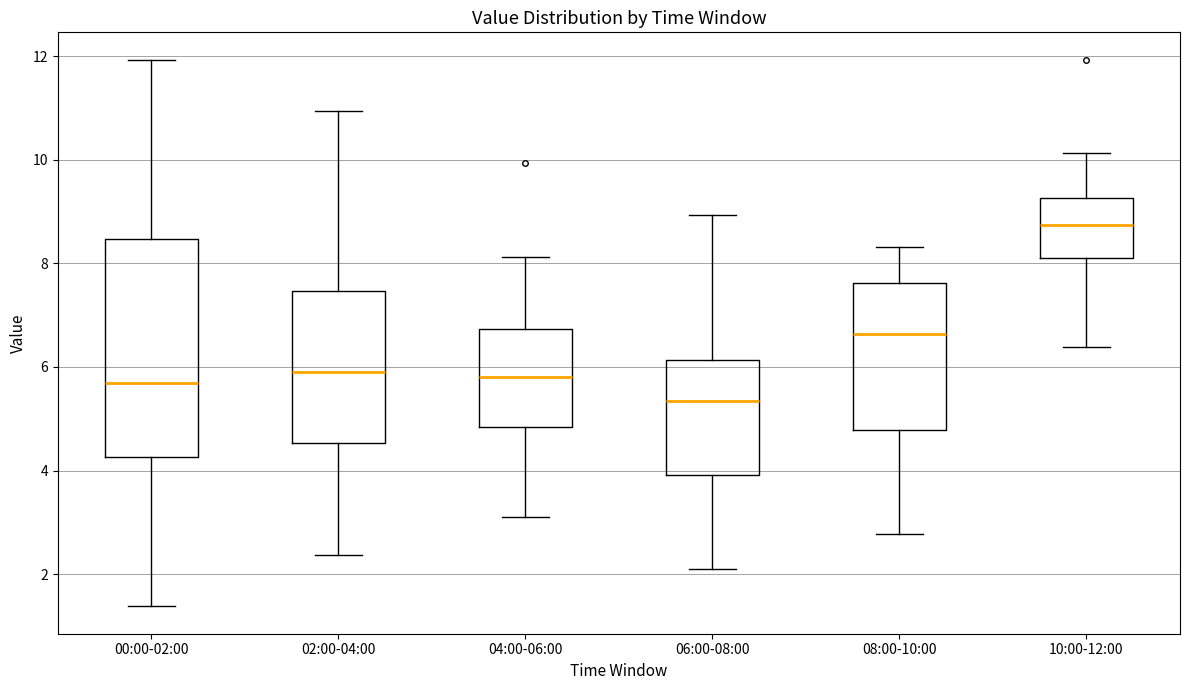

Reading left to right, read every box against the y-axis: the position of its median line, the range the box covers, and the ends of its whiskers. The values are not printed on the chart, so give them approximately, as read against the axis.

00:00-02:00: median 5.6, box 4.2 to 8.4, whiskers 1.4 to 12.0
02:00-04:00: median 6.0, box 4.6 to 7.4, whiskers 2.4 to 11.0
04:00-06:00: median 5.8, box 4.8 to 6.8, whiskers 3.2 to 8.2
06:00-08:00: median 5.4, box 4.0 to 6.2, whiskers 2.2 to 9.0
08:00-10:00: median 6.6, box 4.8 to 7.6, whiskers 2.8 to 8.4
10:00-12:00: median 8.8, box 8.0 to 9.2, whiskers 6.4 to 10.2